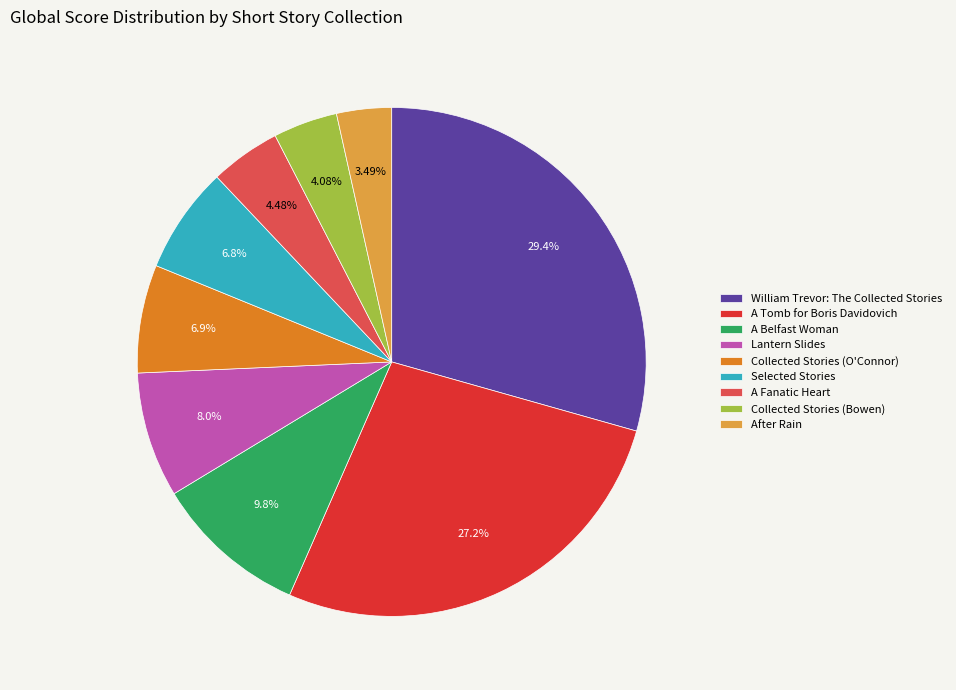

True or false: Lantern Slides accounts for 8% of the total.

True